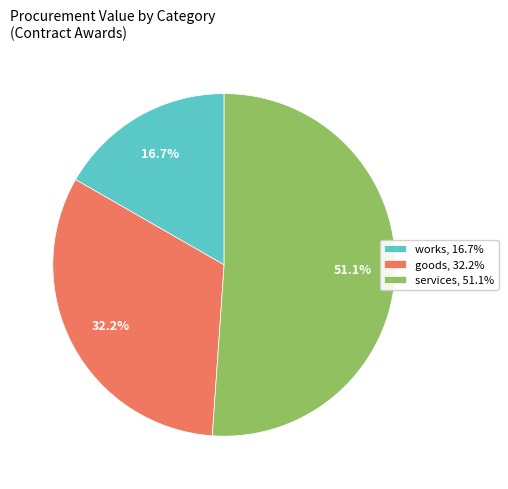

Rank the categories by value from lowest to highest.

works, 16.7%, goods, 32.2%, services, 51.1%